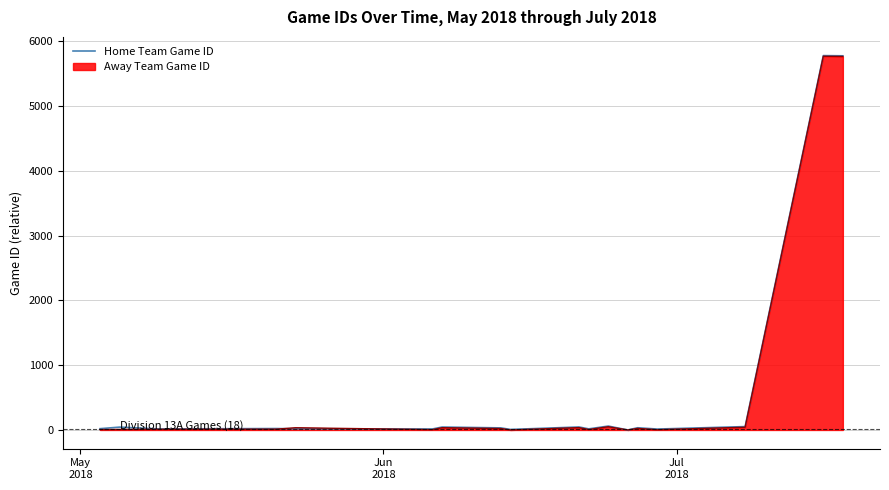

What is the maximum value shown in the chart?

5782